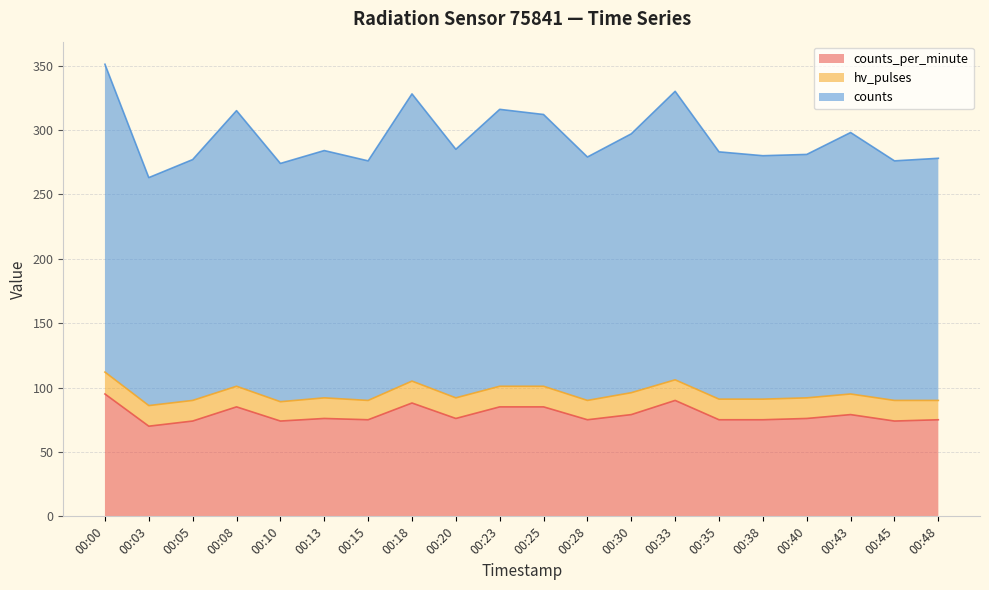

Which series has the widest spread of values?

counts